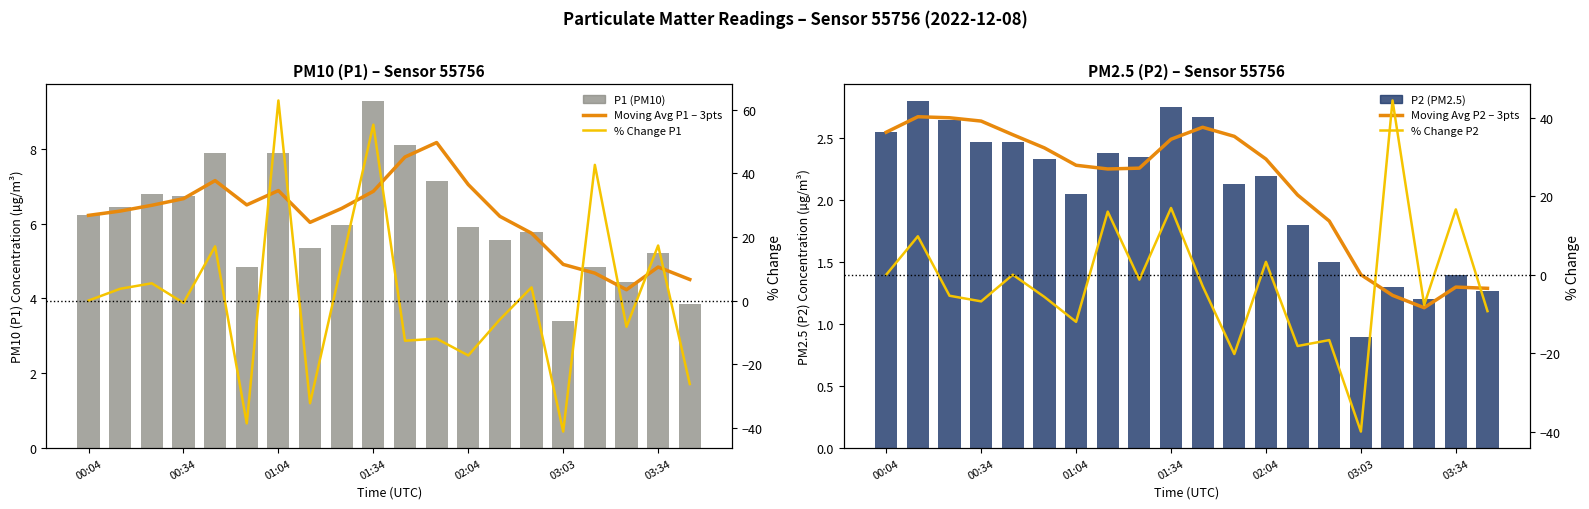

What is the highest value of the % Change P2 series?

44.4